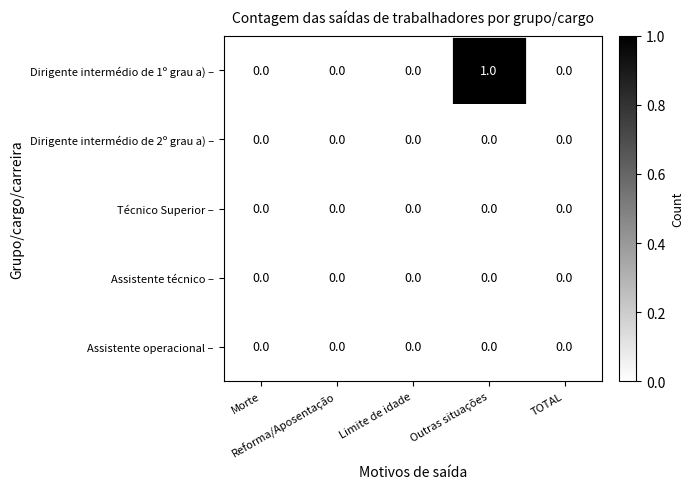

How many categories are shown in the chart?

5